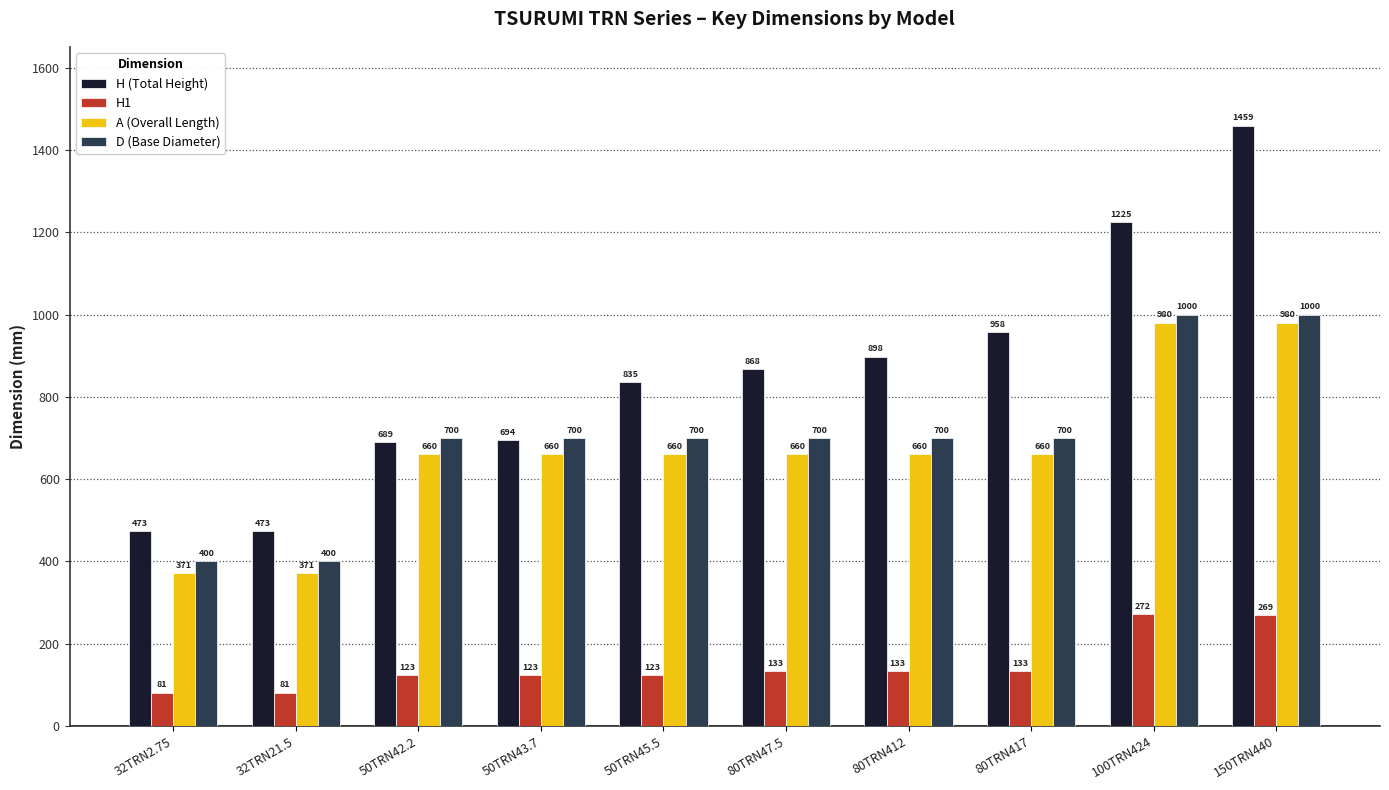

What is the label of the 8th bar from the right?

50TRN42.2